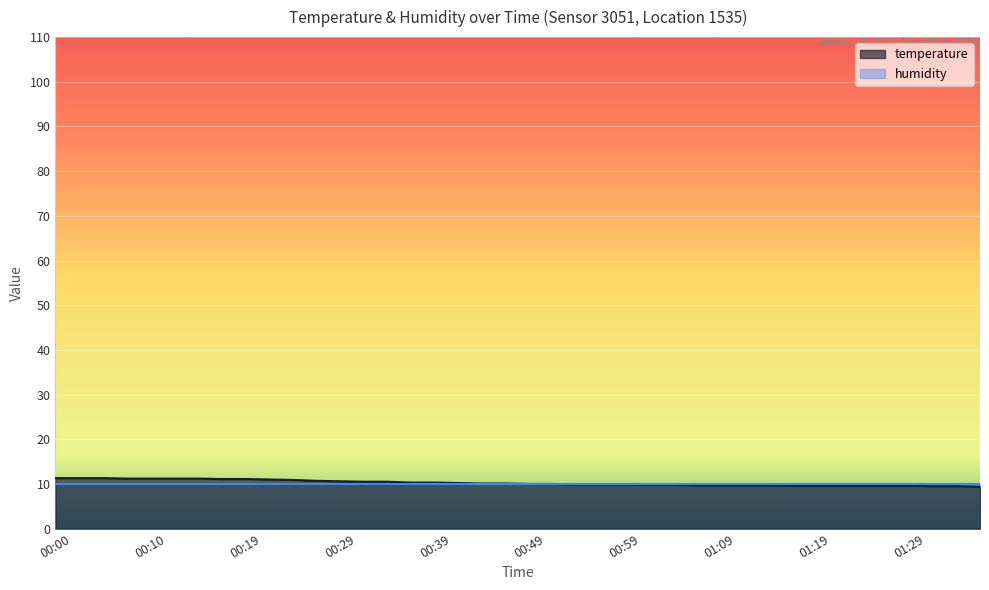

What value does the data have at 01:14?

9.7